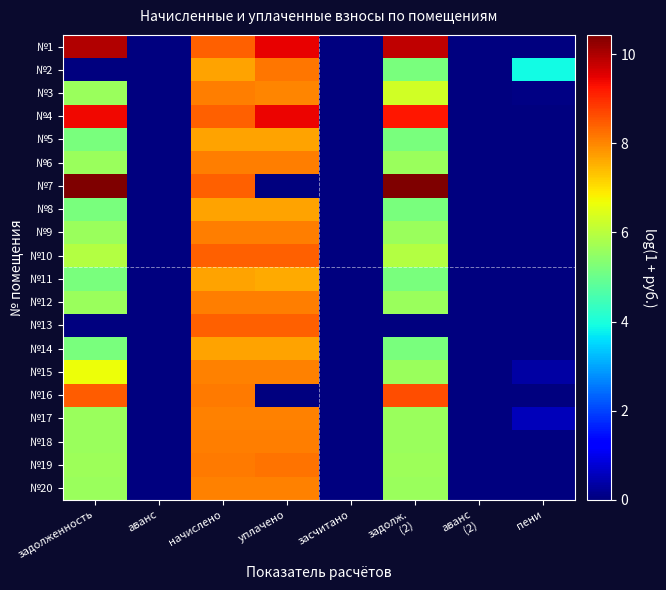

Reading right to left, transcribe all the data shown in this chart.

№1: пени=0.0	аванс
(2)=0.0	задолж.
(2)=9.9	засчитано=0.0	уплачено=9.5	начислено=8.4	аванс=0.0	задолженность=9.9
№2: пени=3.9	аванс
(2)=0.0	задолж.
(2)=5.2	засчитано=0.0	уплачено=8.2	начислено=7.7	аванс=0.0	задолженность=0.0
№3: пени=0.1	аванс
(2)=0.0	задолж.
(2)=6.3	засчитано=0.0	уплачено=8.0	начислено=8.1	аванс=0.0	задолженность=5.6
№4: пени=0.0	аванс
(2)=0.0	задолж.
(2)=9.2	засчитано=0.0	уплачено=9.4	начислено=8.4	аванс=0.0	задолженность=9.4
№5: пени=0.0	аванс
(2)=0.0	задолж.
(2)=5.2	засчитано=0.0	уплачено=7.7	начислено=7.7	аванс=0.0	задолженность=5.2
№6: пени=0.0	аванс
(2)=0.0	задолж.
(2)=5.6	засчитано=0.0	уплачено=8.1	начислено=8.1	аванс=0.0	задолженность=5.6
№7: пени=0.0	аванс
(2)=0.0	задолж.
(2)=10.4	засчитано=0.0	уплачено=0.0	начислено=8.4	аванс=0.0	задолженность=10.4
№8: пени=0.0	аванс
(2)=0.0	задолж.
(2)=5.2	засчитано=0.0	уплачено=7.7	начислено=7.7	аванс=0.0	задолженность=5.2
№9: пени=0.0	аванс
(2)=0.0	задолж.
(2)=5.6	засчитано=0.0	уплачено=8.1	начислено=8.1	аванс=0.0	задолженность=5.6
№10: пени=0.0	аванс
(2)=0.0	задолж.
(2)=5.9	засчитано=0.0	уплачено=8.4	начислено=8.4	аванс=0.0	задолженность=5.9
№11: пени=0.0	аванс
(2)=0.0	задолж.
(2)=5.2	засчитано=0.0	уплачено=7.6	начислено=7.7	аванс=0.0	задолженность=5.2
№12: пени=0.0	аванс
(2)=0.0	задолж.
(2)=5.6	засчитано=0.0	уплачено=8.1	начислено=8.1	аванс=0.0	задолженность=5.6
№13: пени=0.0	аванс
(2)=0.0	задолж.
(2)=0.0	засчитано=0.0	уплачено=8.4	начислено=8.4	аванс=0.0	задолженность=0.0
№14: пени=0.0	аванс
(2)=0.0	задолж.
(2)=5.2	засчитано=0.0	уплачено=7.7	начислено=7.7	аванс=0.0	задолженность=5.2
№15: пени=0.3	аванс
(2)=0.0	задолж.
(2)=5.6	засчитано=0.0	уплачено=8.1	начислено=8.1	аванс=0.0	задолженность=6.7
№16: пени=0.0	аванс
(2)=0.0	задолж.
(2)=8.6	засчитано=0.0	уплачено=0.0	начислено=8.1	аванс=0.0	задолженность=8.4
№17: пени=0.5	аванс
(2)=0.0	задолж.
(2)=5.6	засчитано=0.0	уплачено=8.1	начислено=8.1	аванс=0.0	задолженность=5.6
№18: пени=0.0	аванс
(2)=0.0	задолж.
(2)=5.6	засчитано=0.0	уплачено=8.1	начислено=8.1	аванс=0.0	задолженность=5.6
№19: пени=0.0	аванс
(2)=0.0	задолж.
(2)=5.7	засчитано=0.0	уплачено=8.2	начислено=8.1	аванс=0.0	задолженность=5.7
№20: пени=0.0	аванс
(2)=0.0	задолж.
(2)=5.6	засчитано=0.0	уплачено=8.1	начислено=8.1	аванс=0.0	задолженность=5.6